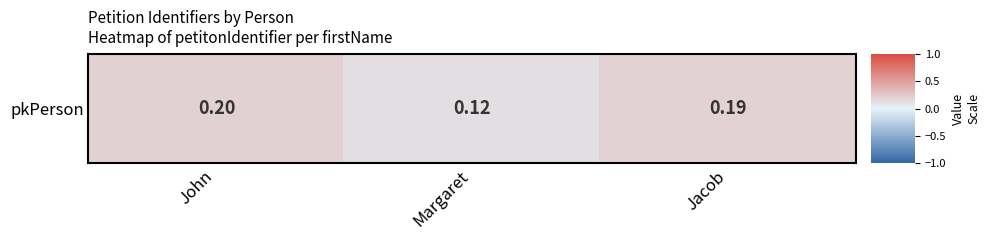

The chart shows a value of 0.0 at John. True or false?

False